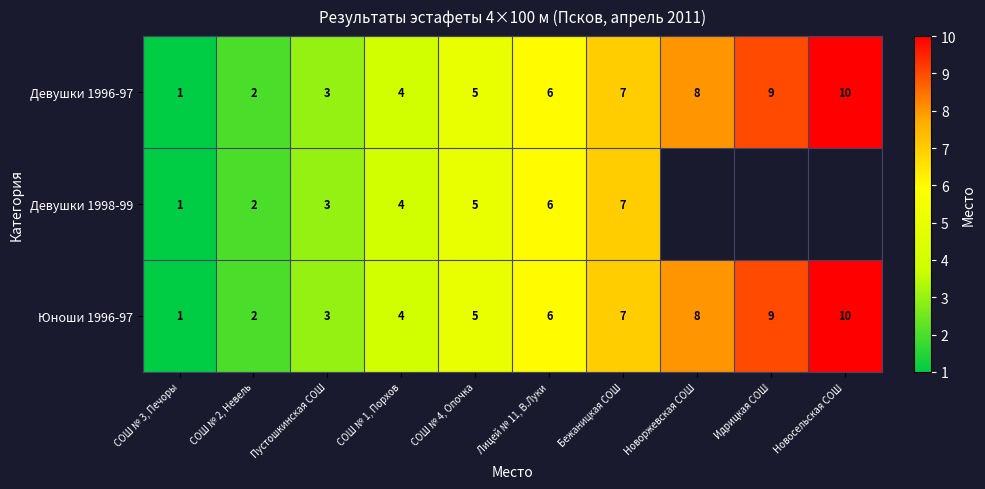

List the labels in order of Юноши 1996-97 value, largest first.

Новосельская СОШ, Идрицкая СОШ, Новоржевская СОШ, Бежаницкая СОШ, Лицей № 11, В.Луки, СОШ № 4, Опочка, СОШ № 1, Порхов, Пустошкинская СОШ, СОШ № 2, Невель, СОШ № 3, Печоры